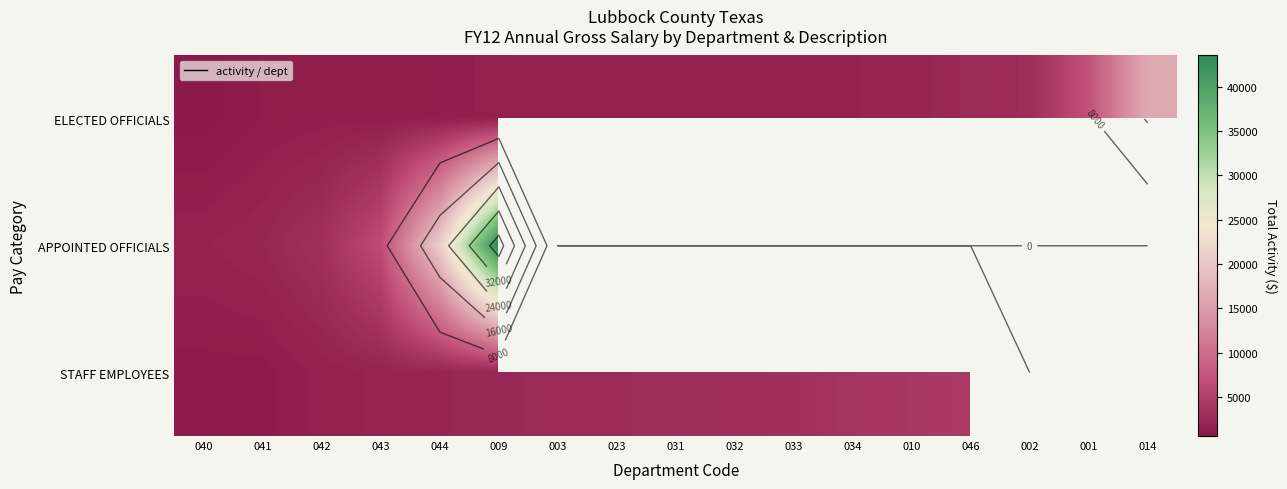

How many values in APPOINTED OFFICIALS are above zero?

6